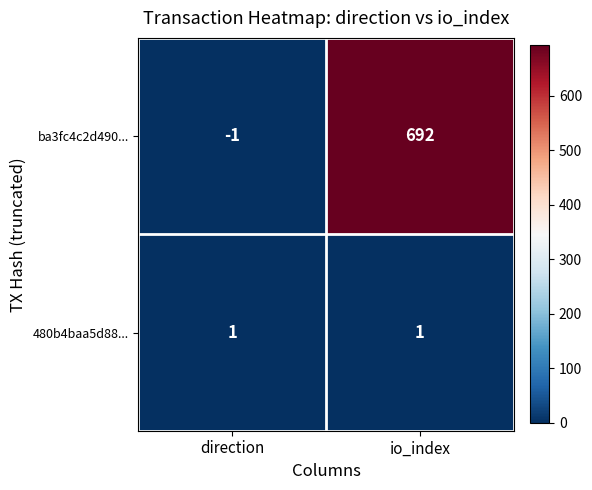

Which series has the widest spread of values?

ba3fc4c2d490...